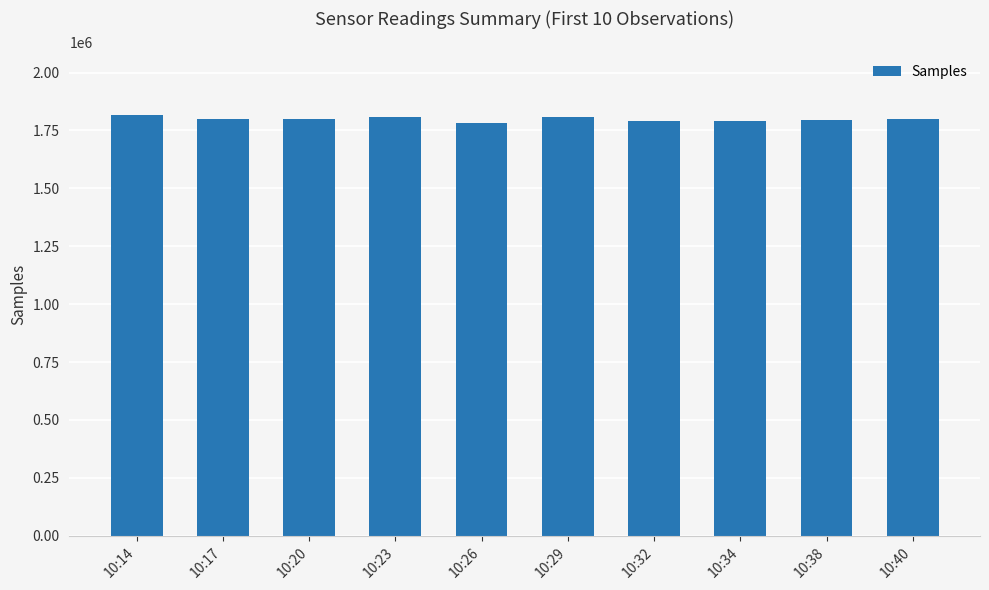

What is the smallest value displayed?

1780540